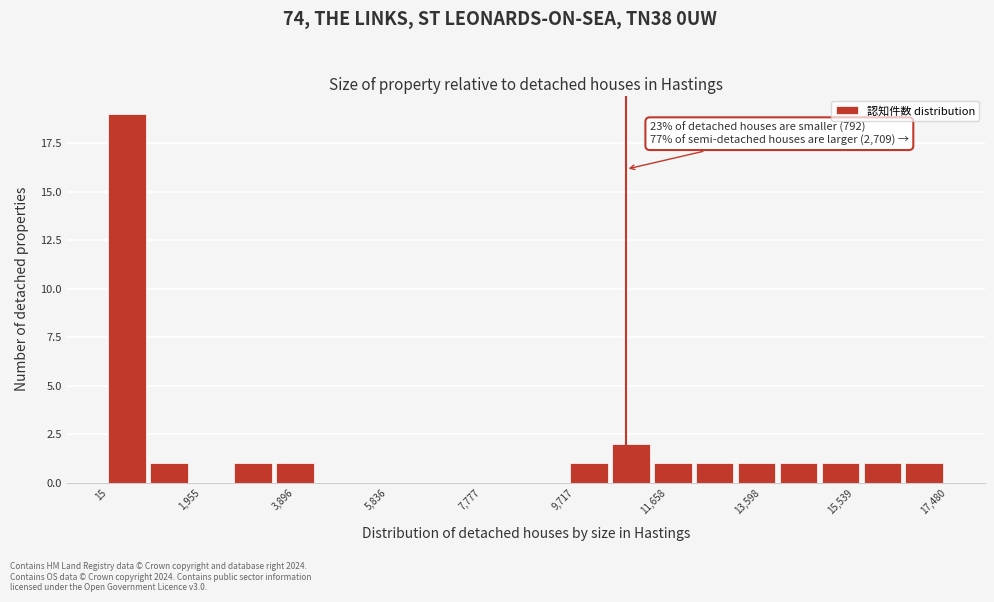

Over which range of the x-axis is the bar tallest?

0 to 800